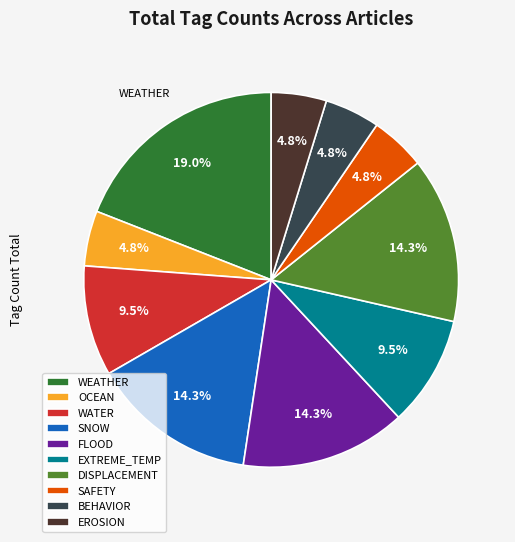

Which has a higher value, WATER or WEATHER?

WEATHER